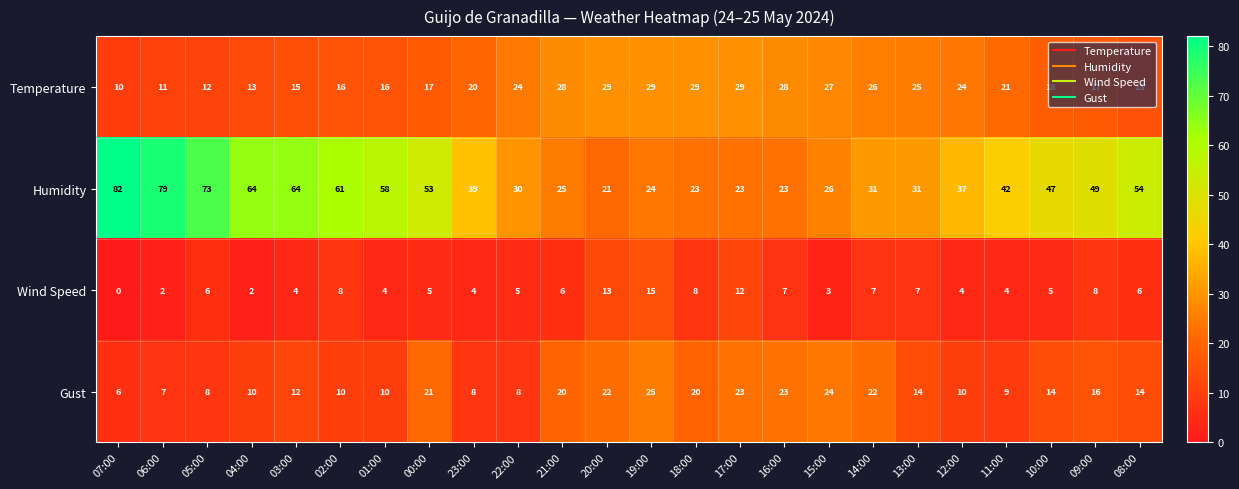

What is the difference between the highest and lowest values at 18:00?

21